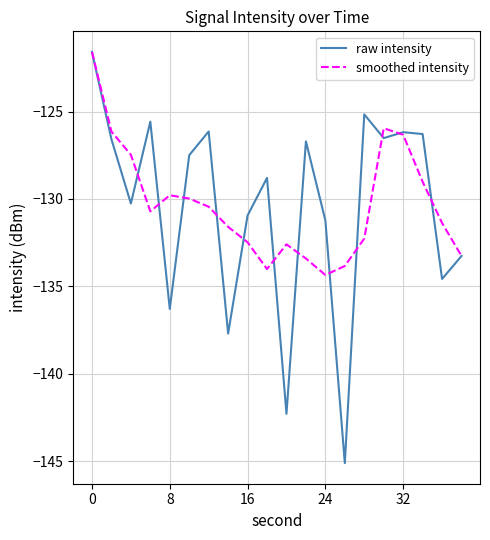

Which series has the largest range (max minus min)?

raw intensity